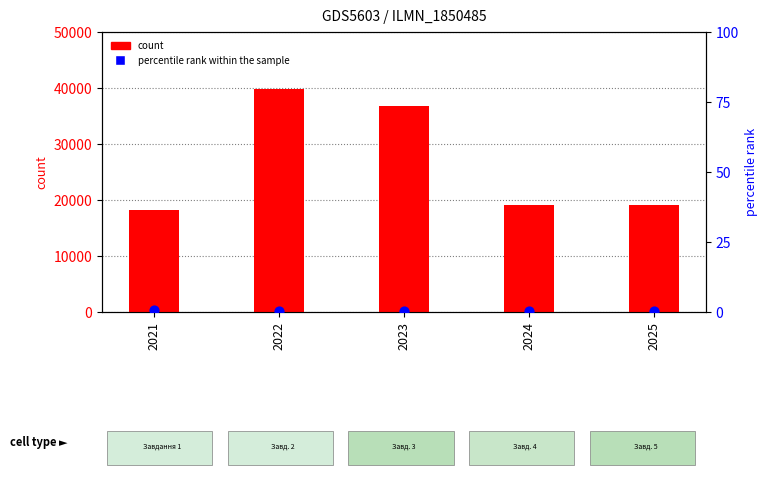

What are all the series names shown in the legend?

count, percentile rank within the sample